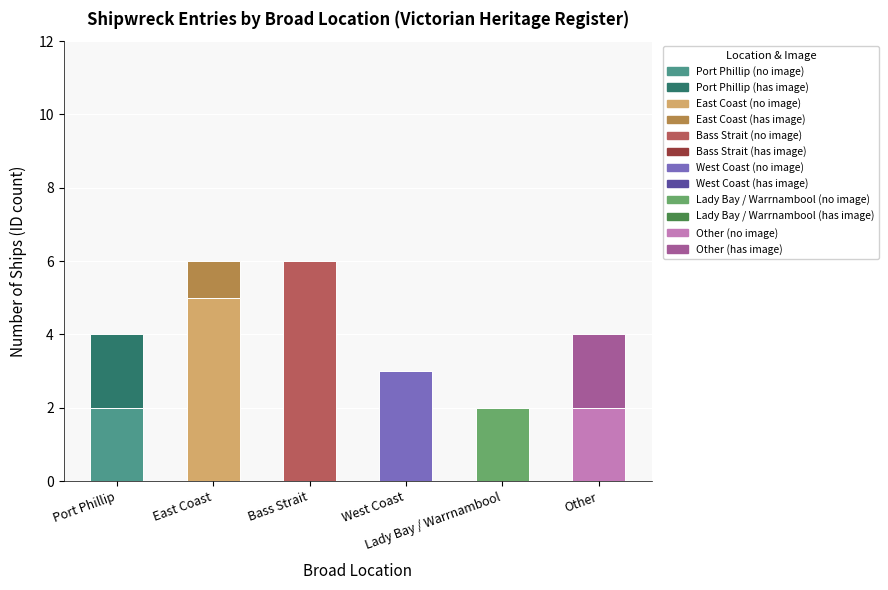

What is the sum of all values?

25